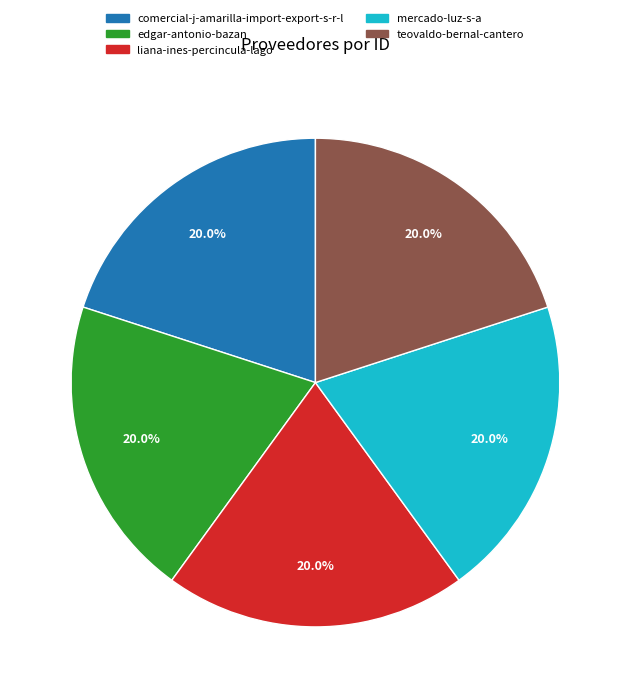

Is there any slice that represents more than half of the pie?

No